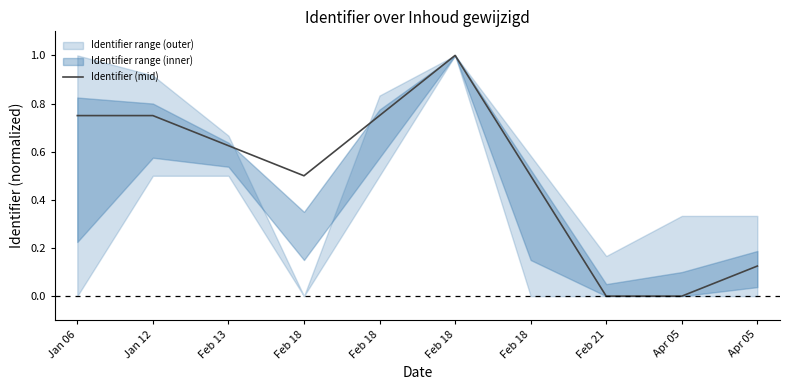

How many interior local peaks (higher than both neighbors) does the data have?

1